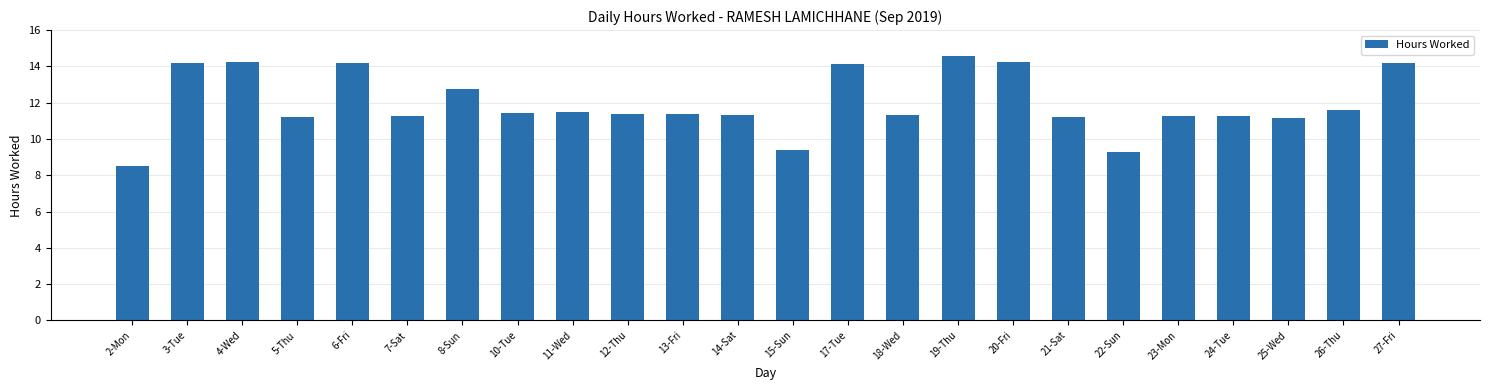

What is the difference between the second highest and second lowest values?

5.0